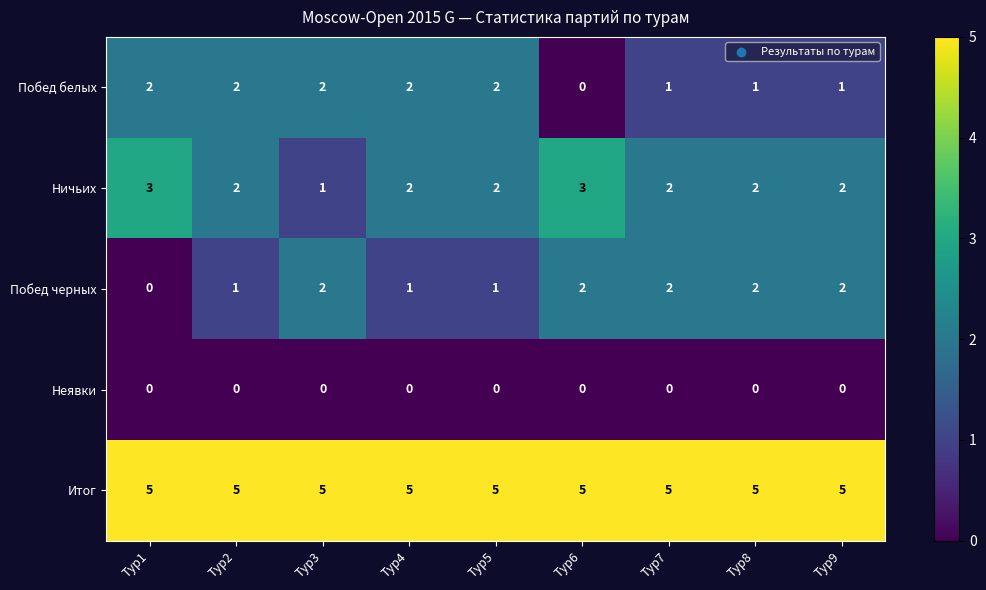

Which series has the largest total across all categories?

Итог